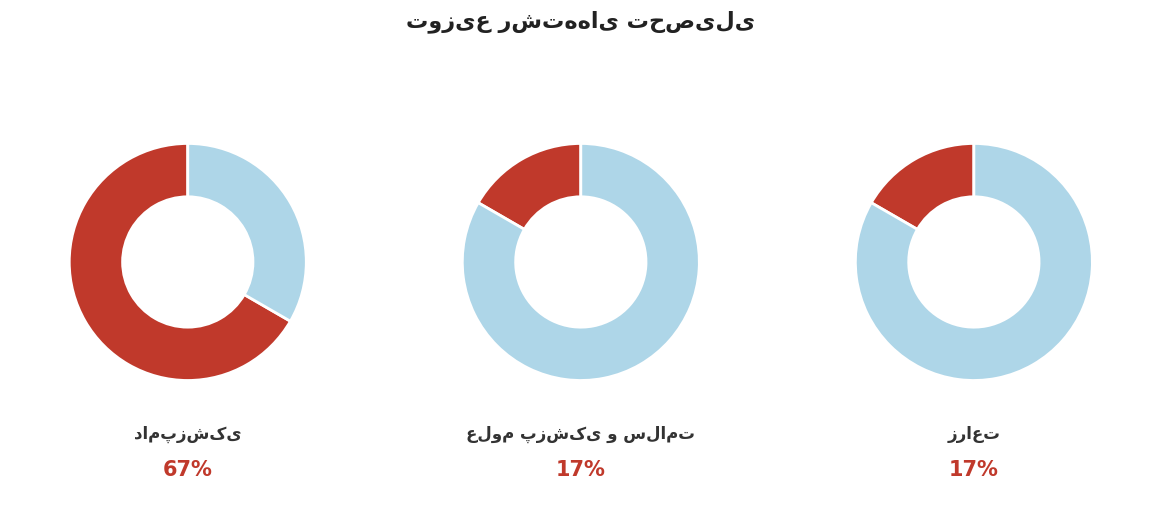

How many segments does this pie chart have?

3